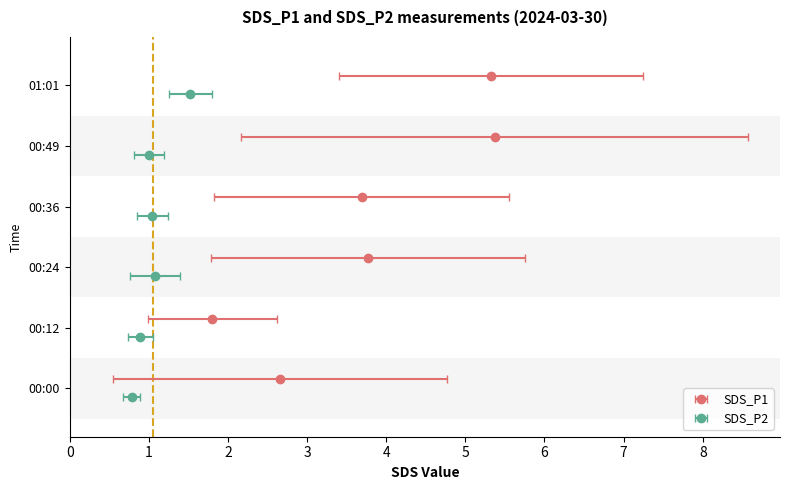

True or false: SDS_P1 has a value of 10.1 at 00:44.

False